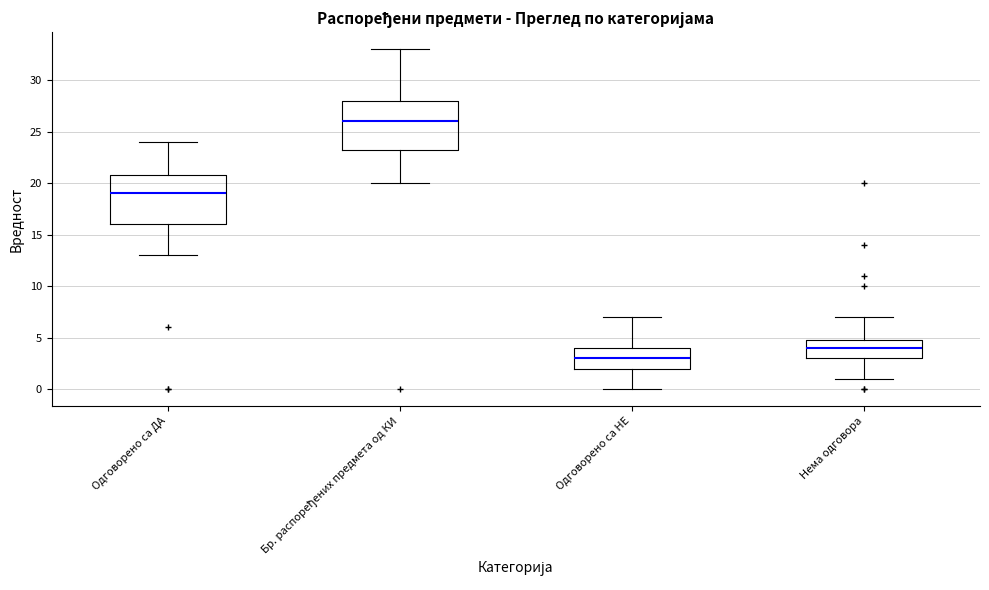

Reading left to right, transcribe this box plot: for each box, give where its median line is, the range the box spans, and where its two whiskers end, as read against the y-axis. The values are not printed on the chart, so give them approximately, as read against the axis.

Одговорено са ДА: median 19.0, box 16.0 to 21.0, whiskers 13.0 to 24.0
Бр. распоређених предмета од КИ: median 26.0, box 23.5 to 28.0, whiskers 20.0 to 33.0
Одговорено са НЕ: median 3.0, box 2.0 to 4.0, whiskers 0.0 to 7.0
Нема одговора: median 4.0, box 3.0 to 5.0, whiskers 1.0 to 7.0